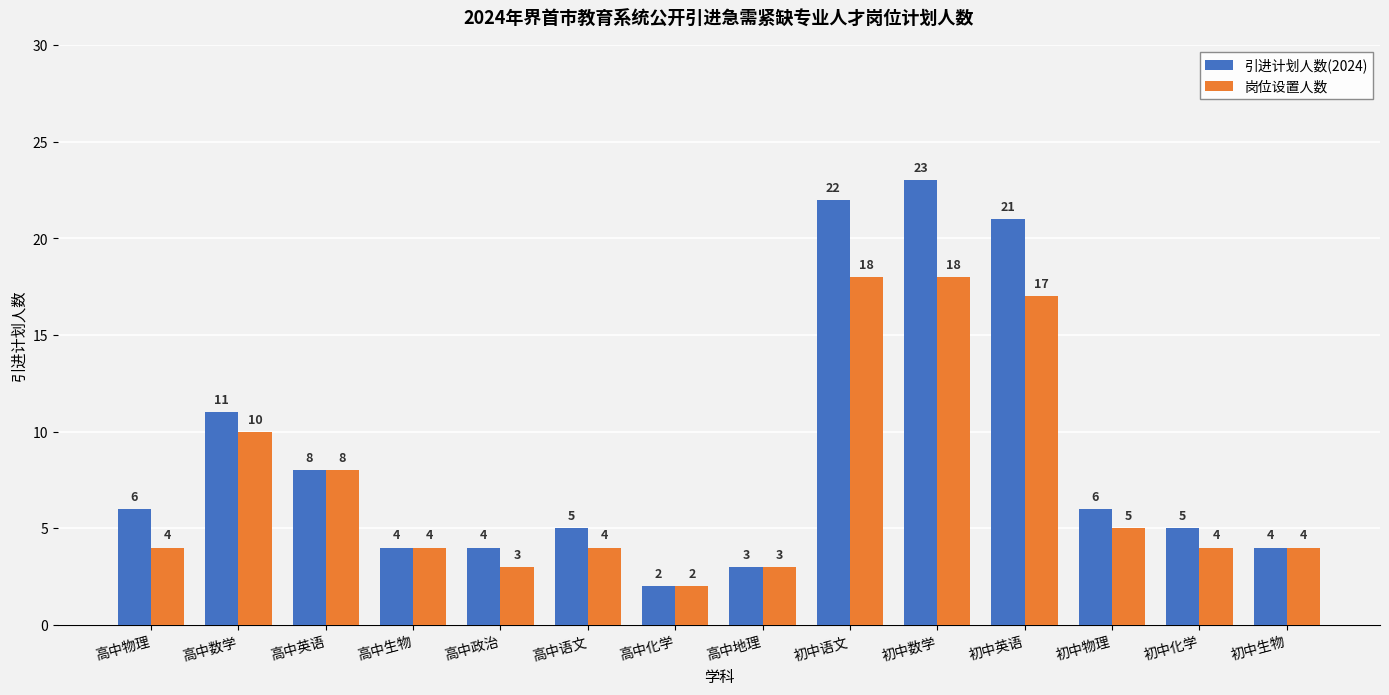

What is the highest value of the 引进计划人数(2024) series?

23